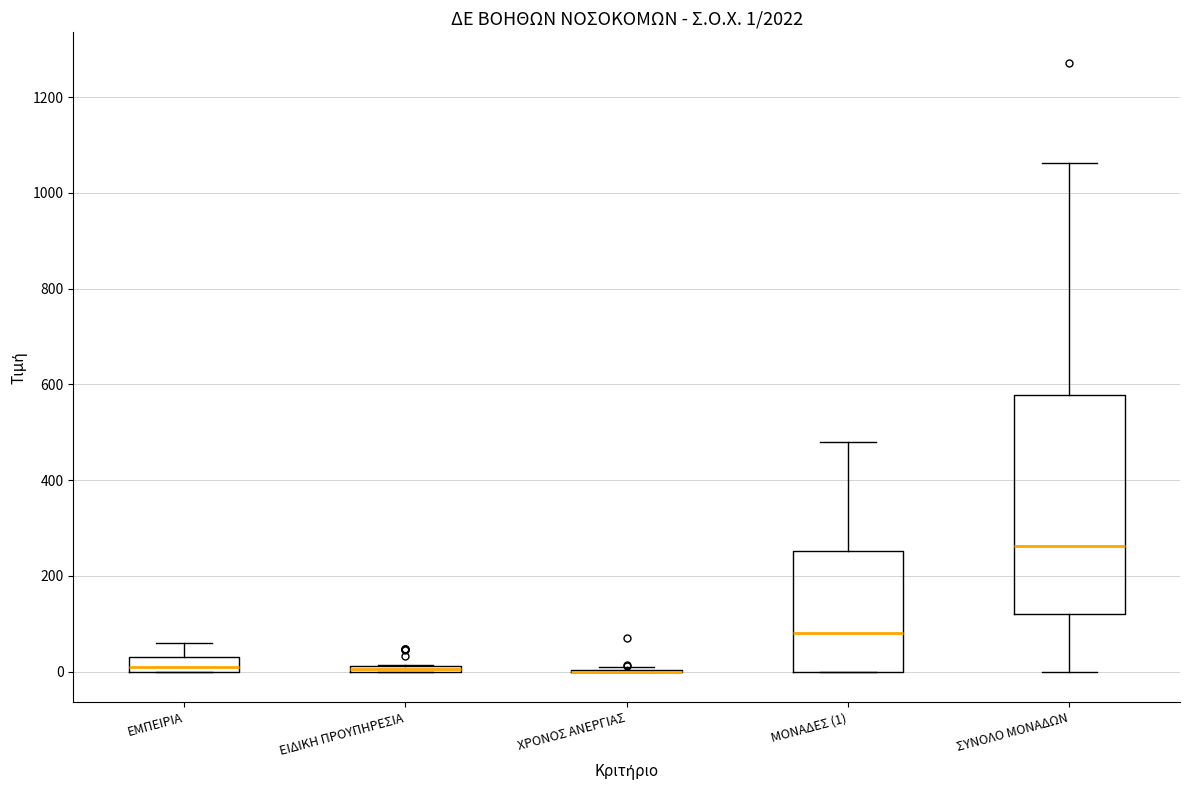

Comparing the boxes themselves (not the whiskers), which one is the tallest?

ΣΥΝΟΛΟ ΜΟΝΑΔΩΝ